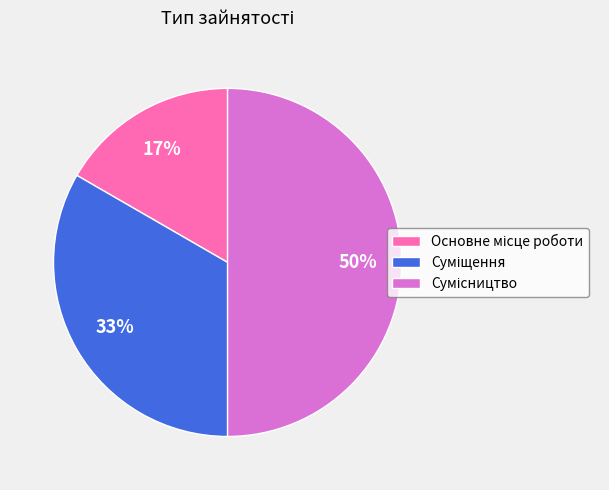

To the nearest percent, what is the average slice percentage?

33%